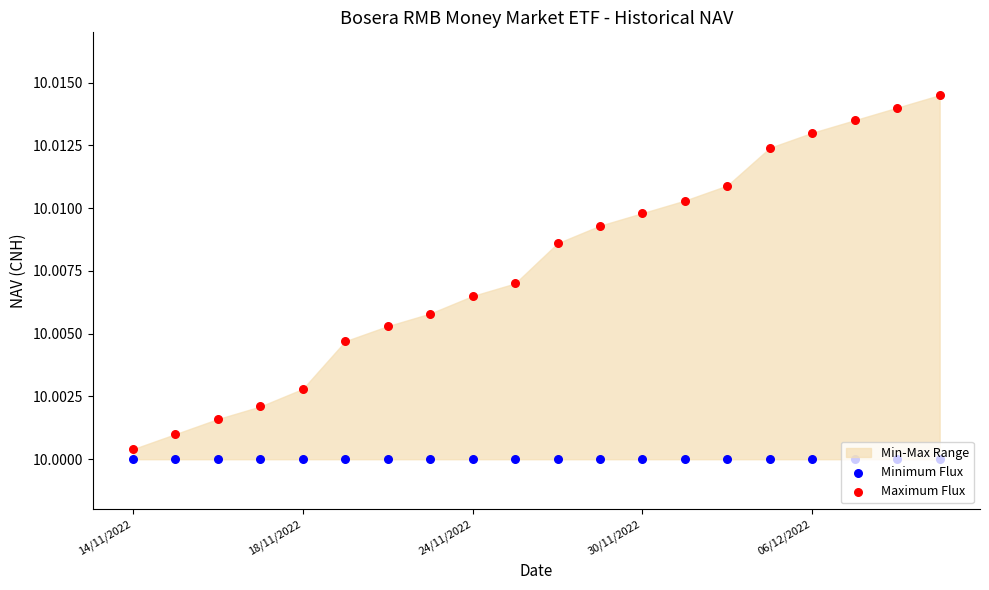

At how many categories does at least one series exceed 10?

20